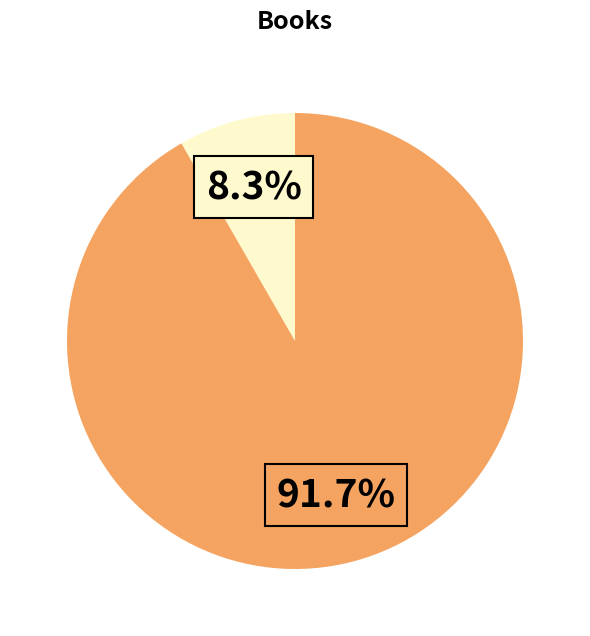

Does any single category account for the majority?

Yes